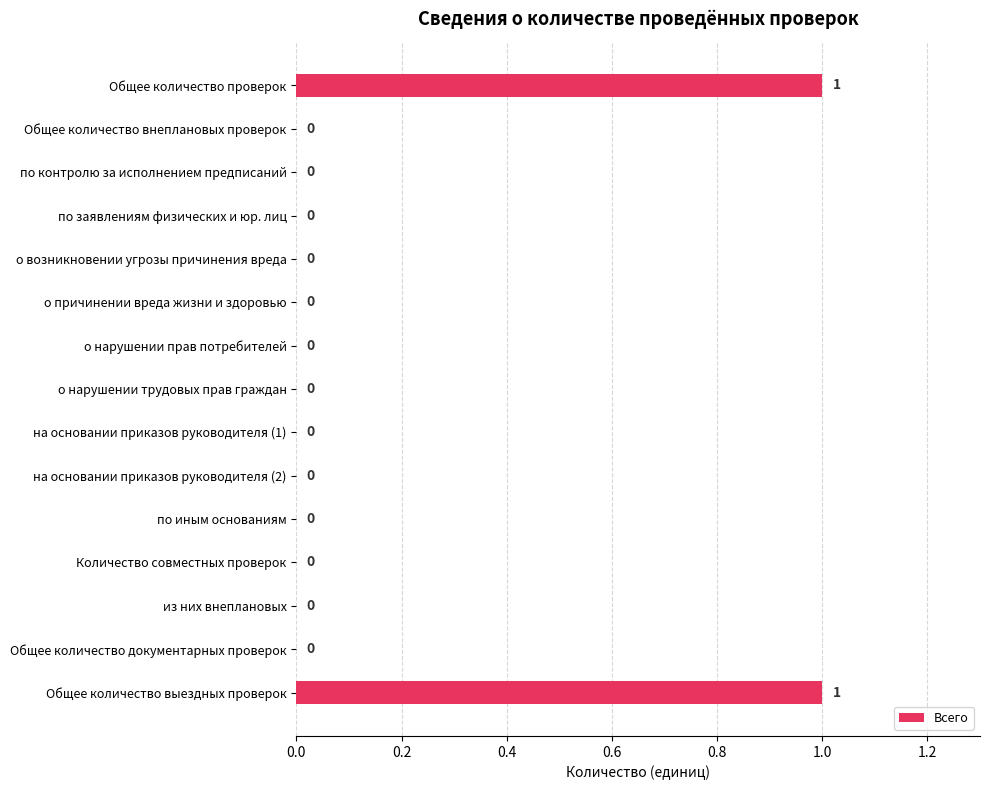

Which has a higher value, Количество совместных проверок or Общее количество выездных проверок?

Общее количество выездных проверок